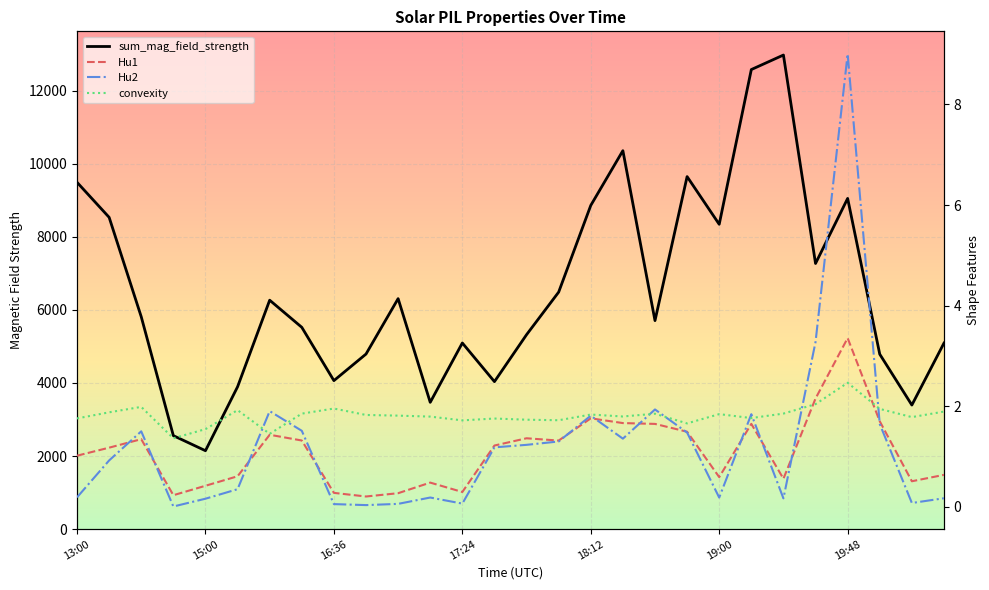

Which series has the largest total across all categories?

sum_mag_field_strength